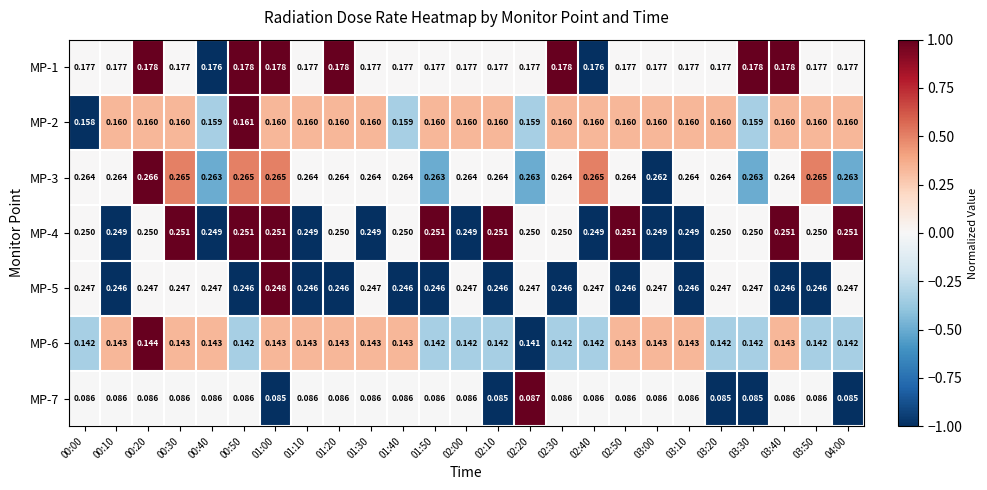

At how many categories does at least one series exceed 0?

25